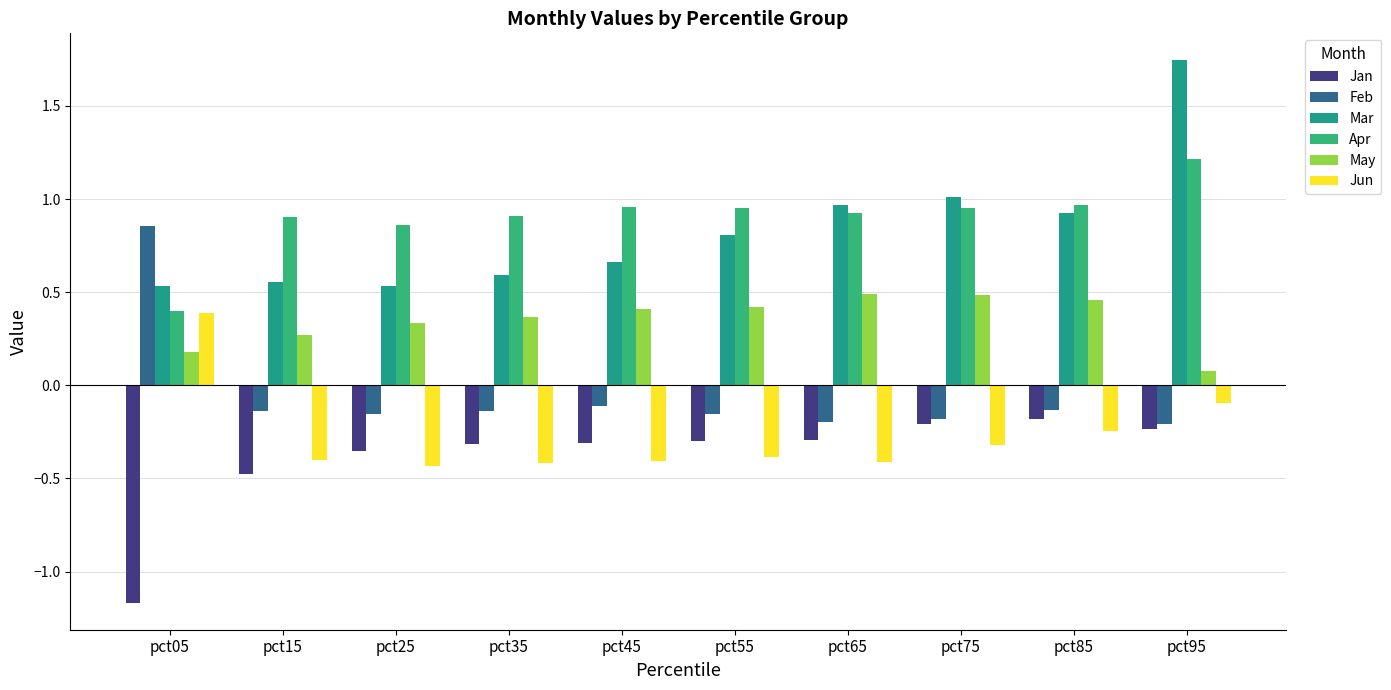

How many values in the Jun series exceed 0?

1